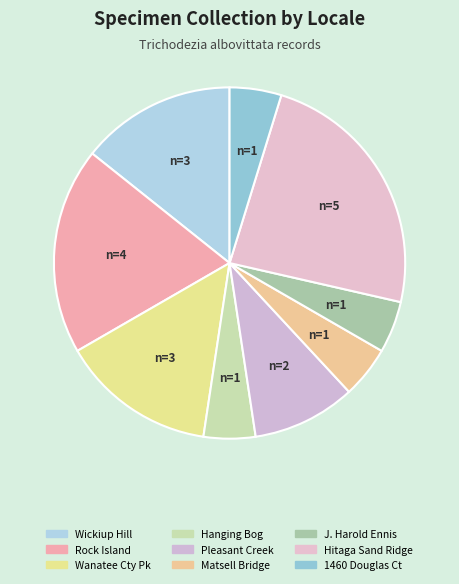

Count the number of slices in the pie.

9